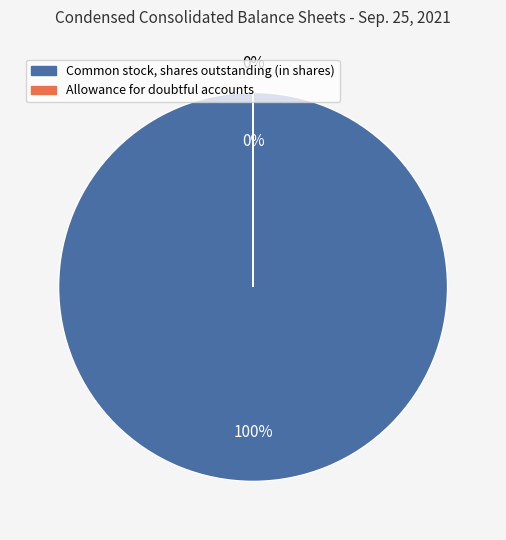

To the nearest percent, what is the difference between the Common stock, shares outstanding (in shares) and Allowance for doubtful accounts slice percentages?

100%